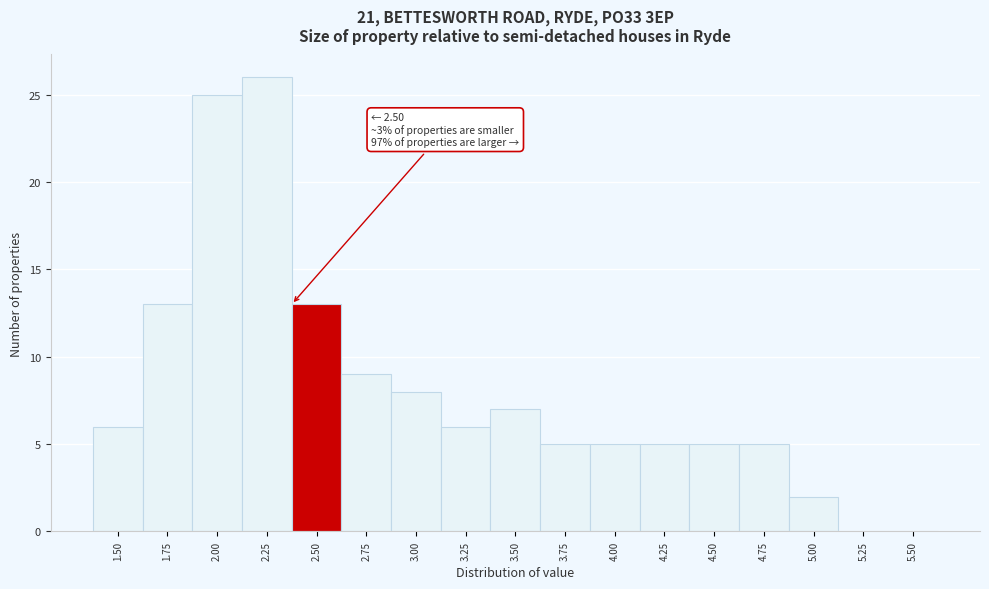

Reading left to right, list all the values displayed in this chart.

1.50=6	1.75=13	2.00=25	2.25=26	2.50=13	2.75=9	3.00=8	3.25=6	3.50=7	3.75=5	4.00=5	4.25=5	4.50=5	4.75=5	5.00=2	5.25=0	5.50=0